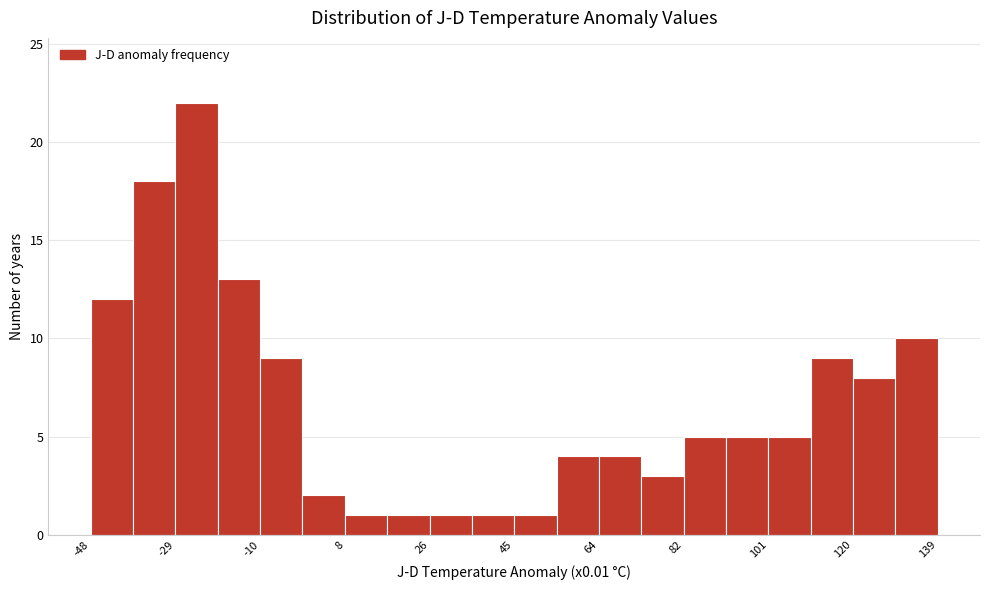

Reading left to right, list every bar in this chart as the range it spans on the x-axis followed by its height. Neither the bar edges nor the heights are printed on the chart, so give them approximately, as read against the axes.

-48 to -38: 12
-38 to -30: 18
-30 to -20: 22
-20 to -10: 13
-10 to -2: 9
-2 to 8: 2
8 to 18: 1
18 to 26: 1
26 to 36: 1
36 to 46: 1
46 to 54: 1
54 to 64: 4
64 to 74: 4
74 to 82: 3
82 to 92: 5
92 to 102: 5
102 to 110: 5
110 to 120: 9
120 to 130: 8
130 to 140: 10